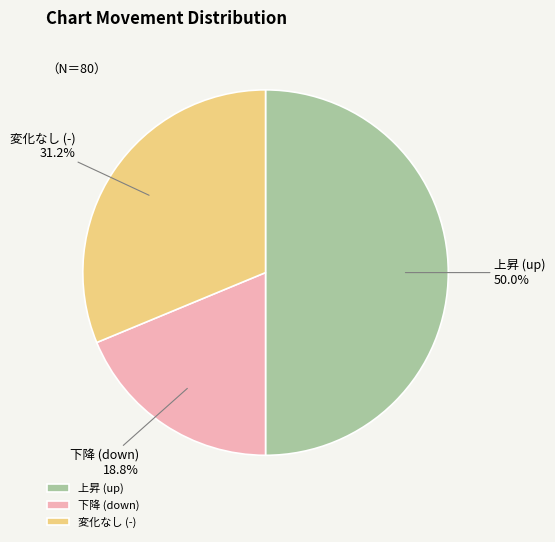

Rank the categories by value from highest to lowest.

上昇 (up), 変化なし (-), 下降 (down)